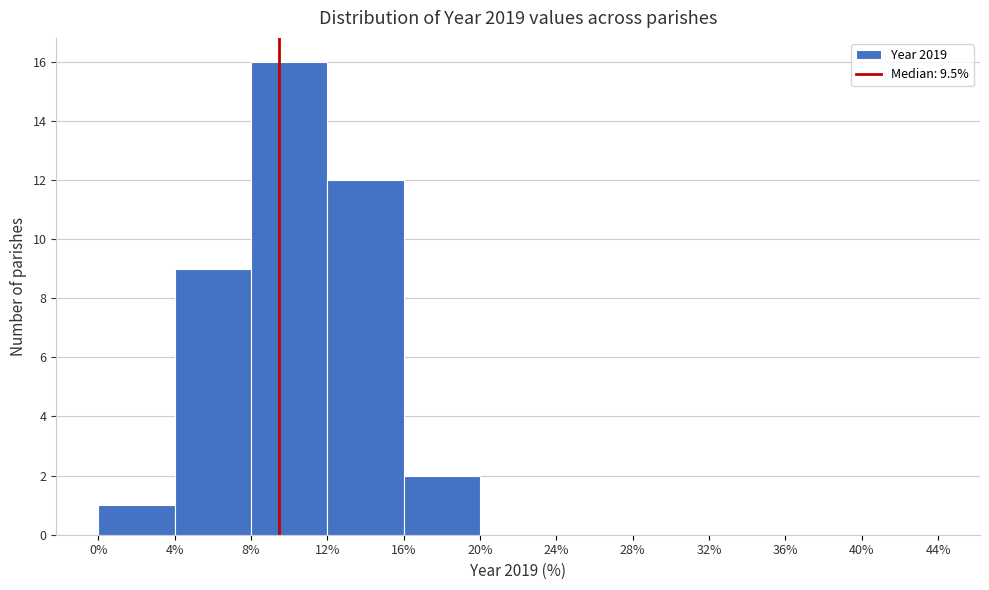

Reading left to right, list every bar in this chart as the range it spans on the x-axis followed by its height. The values are not printed on the chart, so give them approximately, as read against the axis.

0% to 4%: 1
4% to 8%: 9
8% to 12%: 16
12% to 16%: 12
16% to 20%: 2
20% to 24%: 0
24% to 28%: 0
28% to 32%: 0
32% to 36%: 0
36% to 40%: 0
40% to 44%: 0